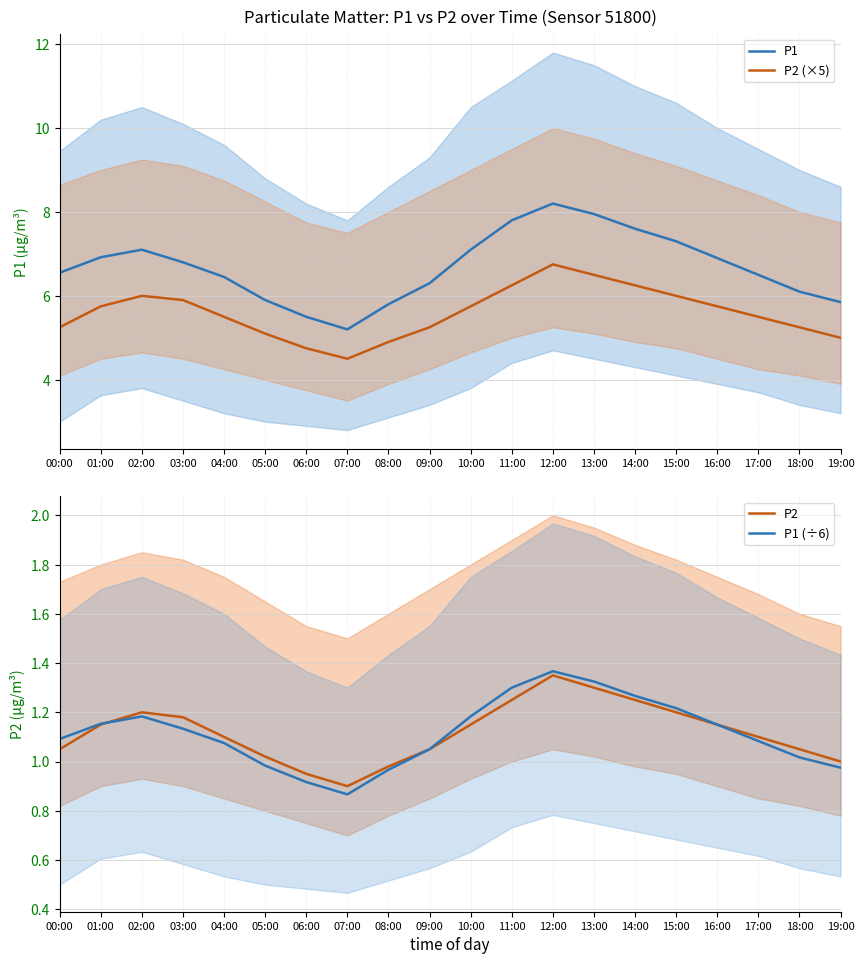

What is the label of the 7th point from the right?

13:00